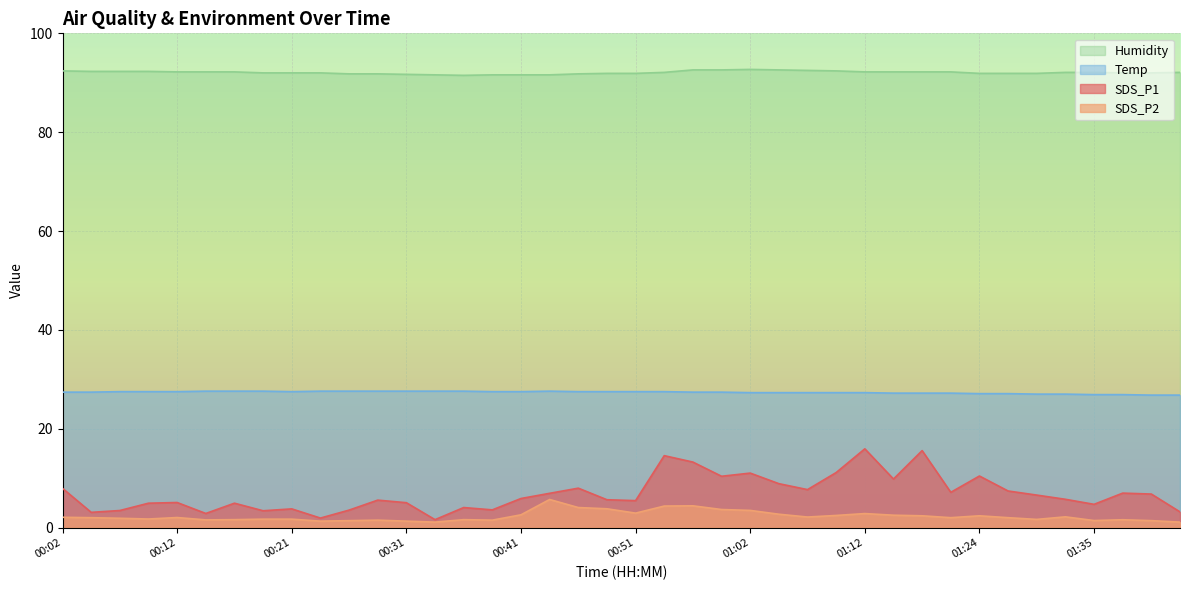

The value of Temp at 01:02 is 40.4. True or false?

False